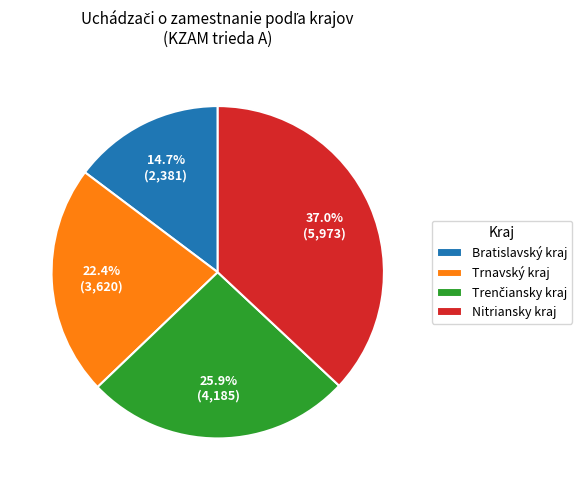

What percentage is the Trnavský kraj slice, to the nearest percent?

22%